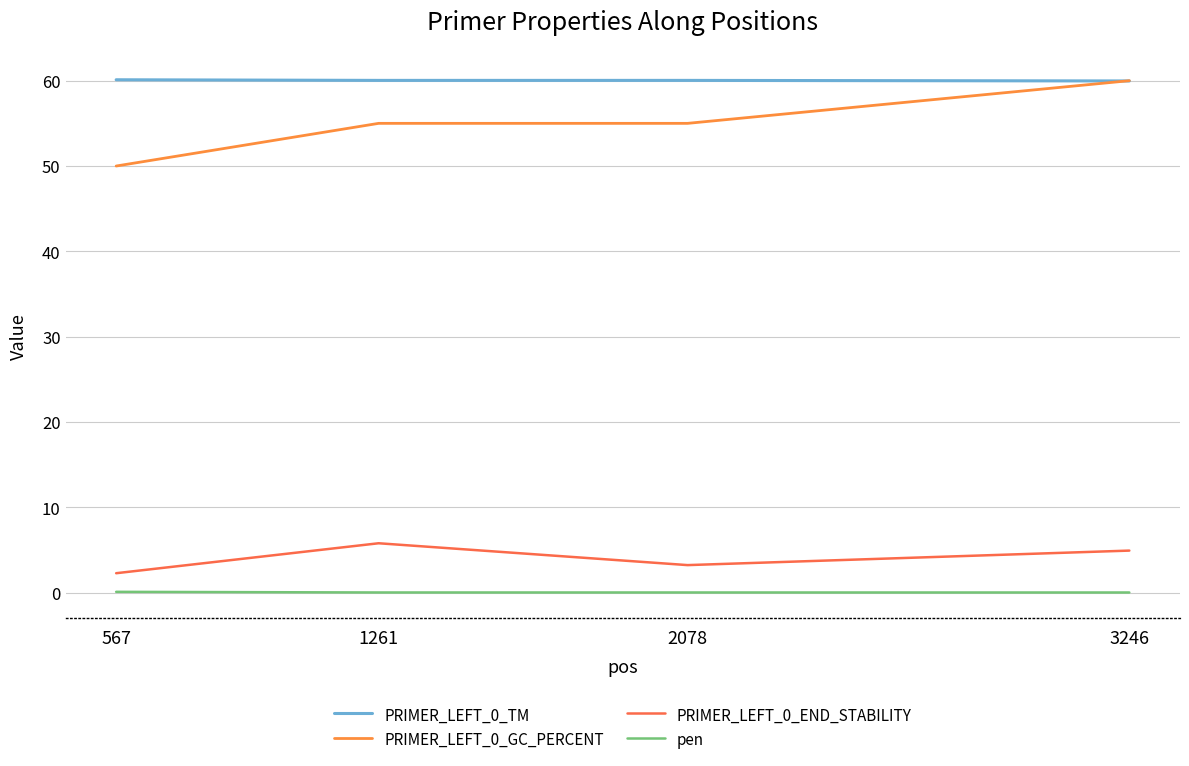

Which label corresponds to the smallest value in the chart?

3246